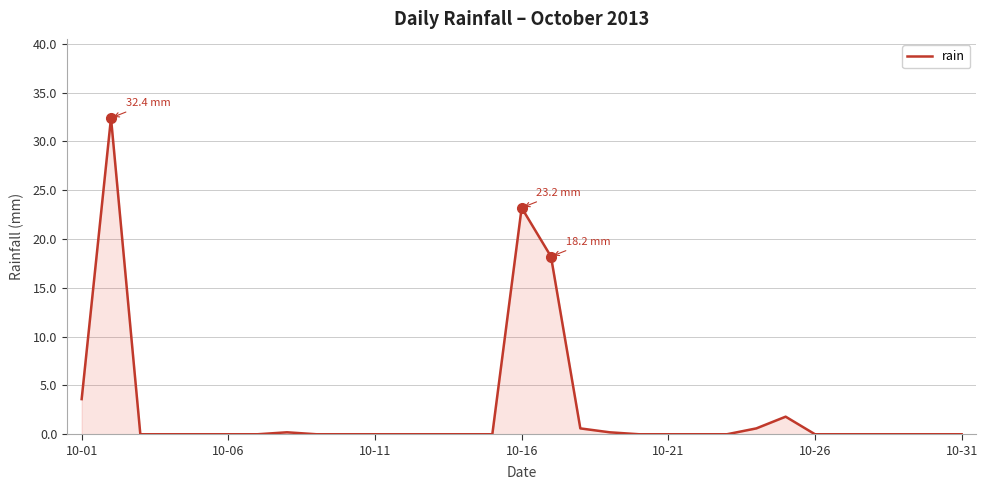

True or false: the data has more than 2 interior local peaks.

True